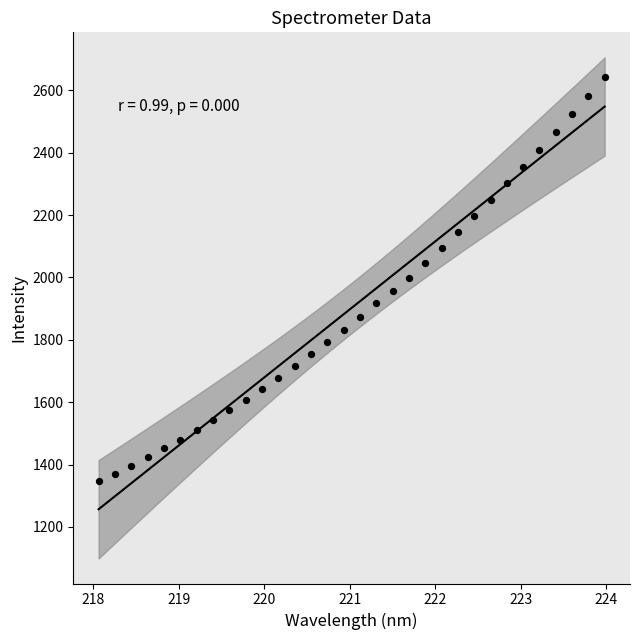

What is the range of X values (max minus min)?

5.9